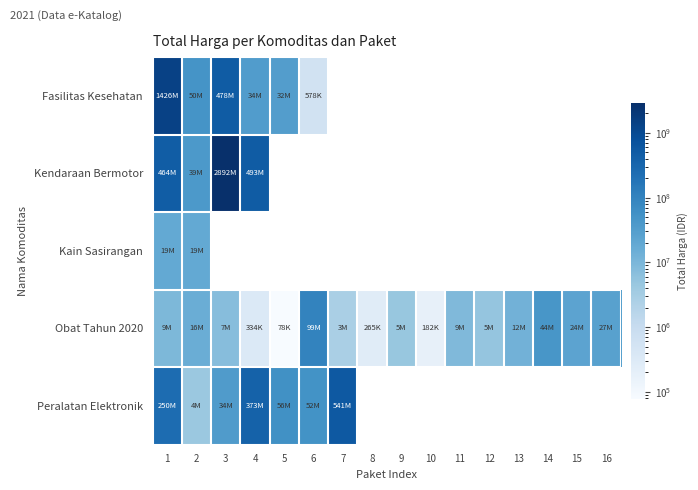

Reading left to right, transcribe all the data shown in this chart.

Fasilitas Kesehatan: 1=1425867900	2=49730040	3=477600000	4=34000000	5=32441200	6=577875	7=0	8=0	9=0	10=0	11=0	12=0	13=0	14=0	15=0	16=0
Kendaraan Bermotor: 1=464002100	2=39440000	3=2892122000	4=493000000	5=0	6=0	7=0	8=0	9=0	10=0	11=0	12=0	13=0	14=0	15=0	16=0
Kain Sasirangan: 1=19175000	2=18900000	3=0	4=0	5=0	6=0	7=0	8=0	9=0	10=0	11=0	12=0	13=0	14=0	15=0	16=0
Obat Tahun 2020: 1=9180000	2=15513960	3=7401240	4=333600	5=78000	6=98772570	7=2772000	8=265000	9=4672200	10=182000	11=8742500	12=5129000	13=12453900	14=43859200	15=23653000	16=27412000
Peralatan Elektronik: 1=250350000	2=4350000	3=34292000	4=373404000	5=56152800	6=51601000	7=541071000	8=0	9=0	10=0	11=0	12=0	13=0	14=0	15=0	16=0